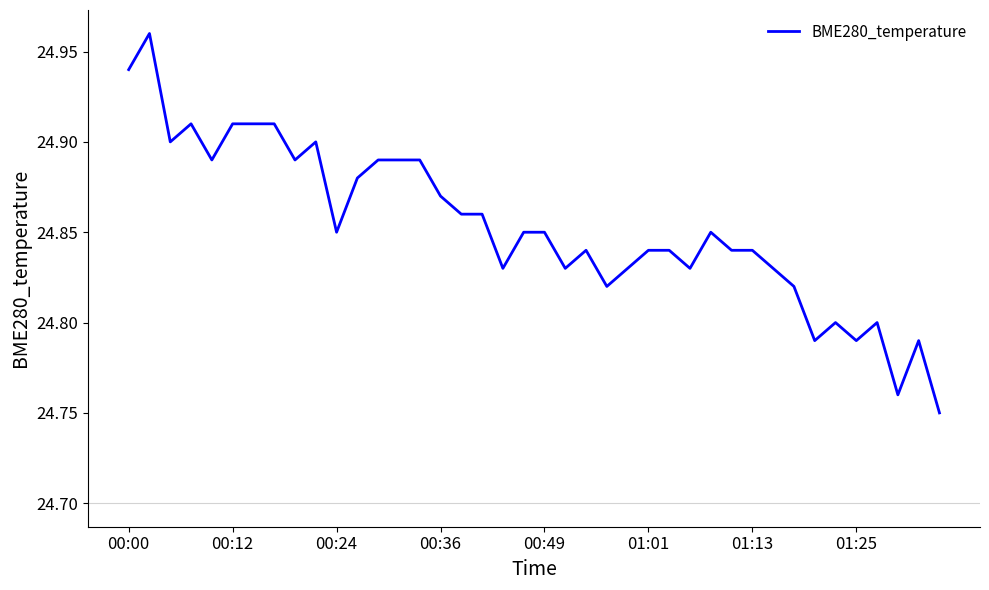

Does the chart display data point markers on the line(s)?

No